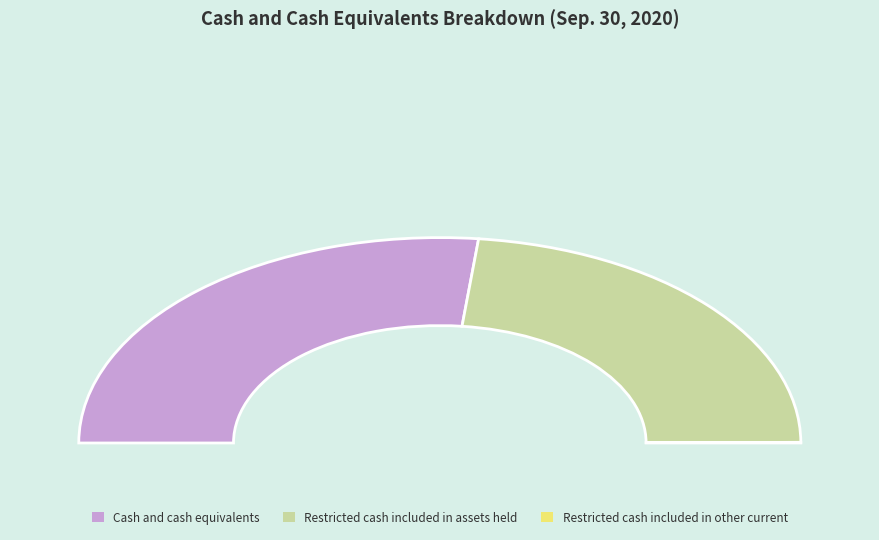

Which slice represents more than half of the pie?

Cash and cash equivalents